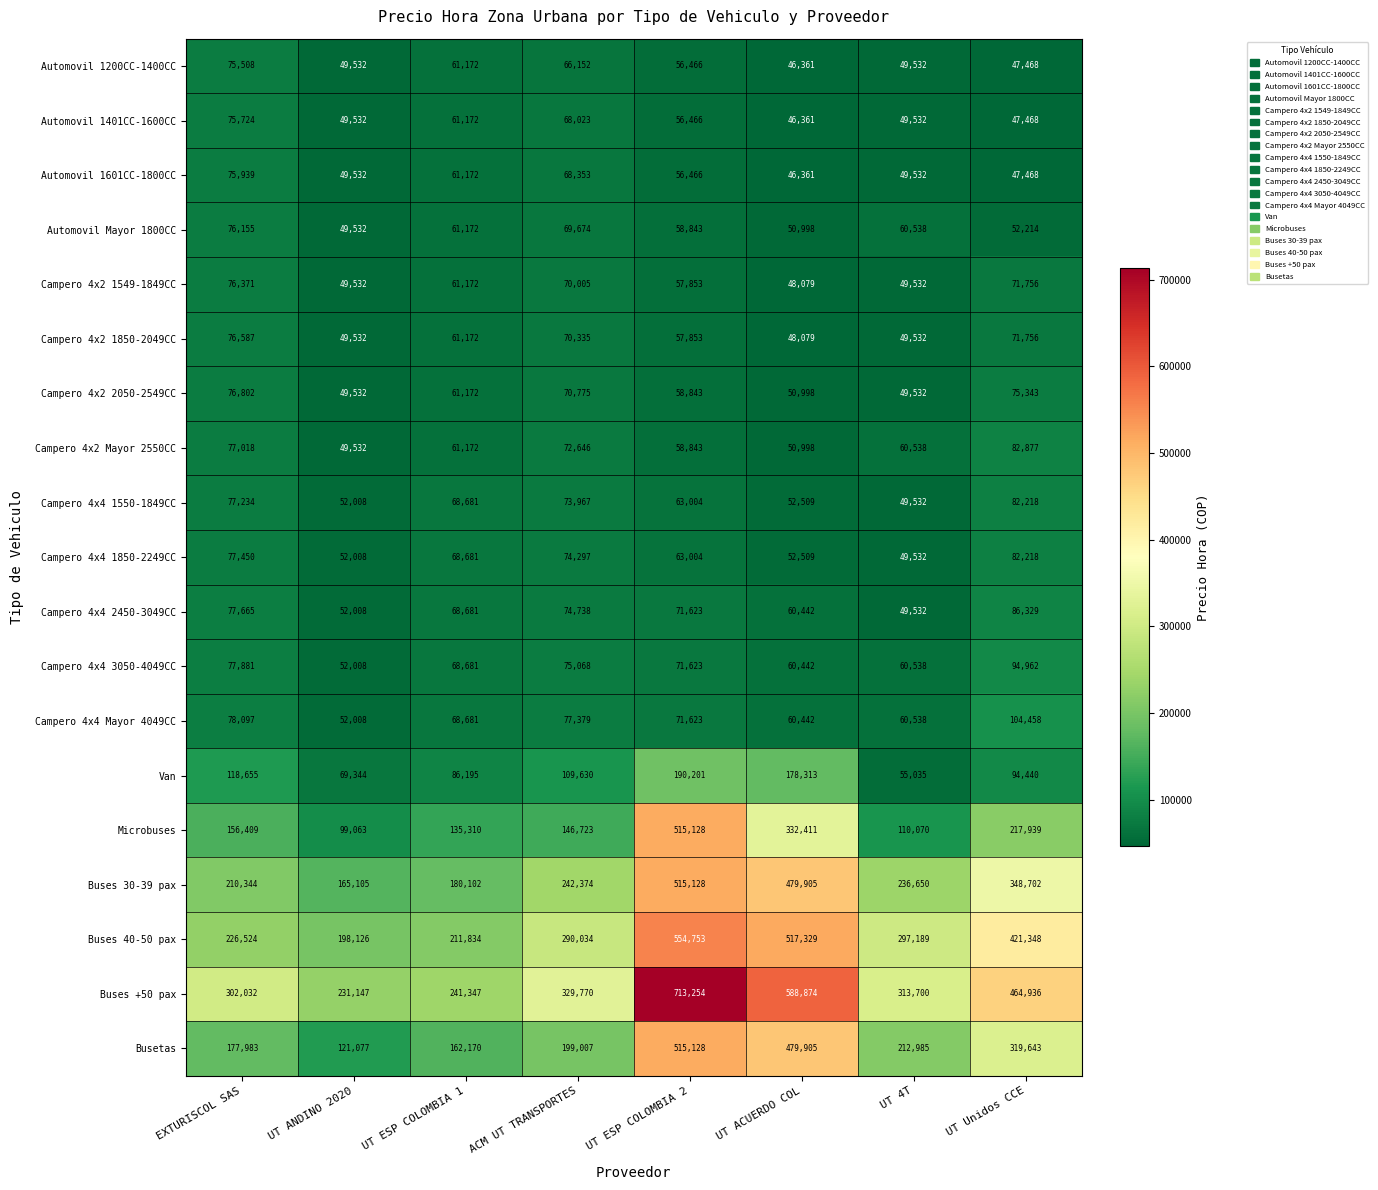

Which series has the largest total across all categories?

Buses +50 pax